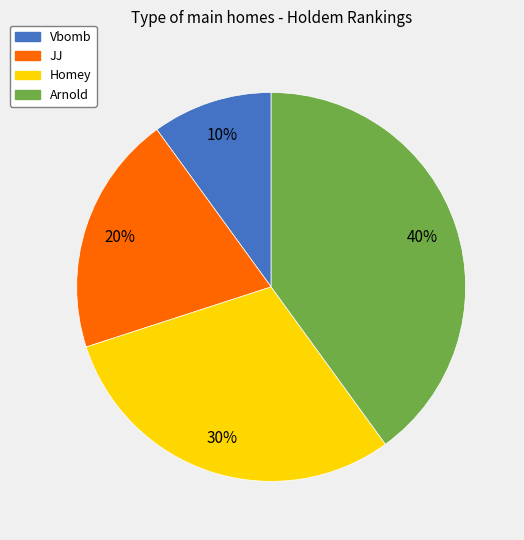

To the nearest percent, what percentage of the pie is JJ?

20%